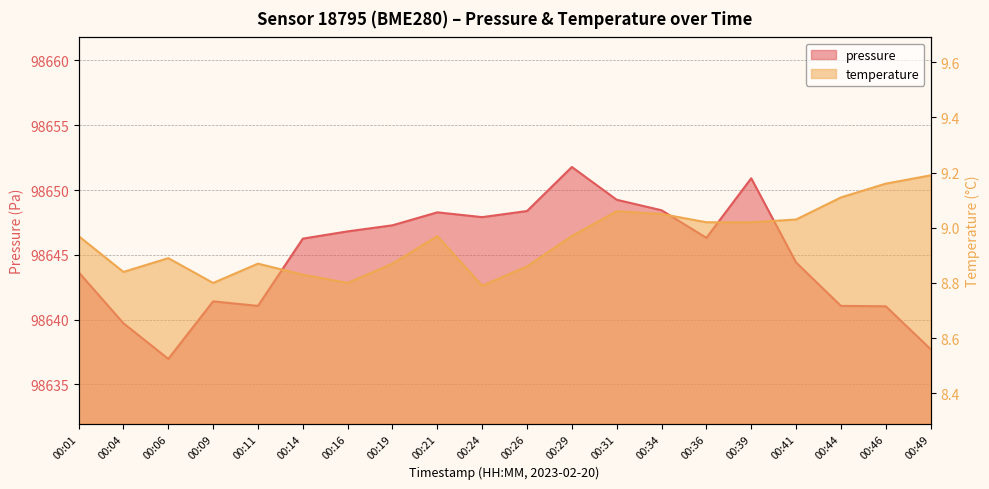

How many interior local peaks does the temperature series have?

4